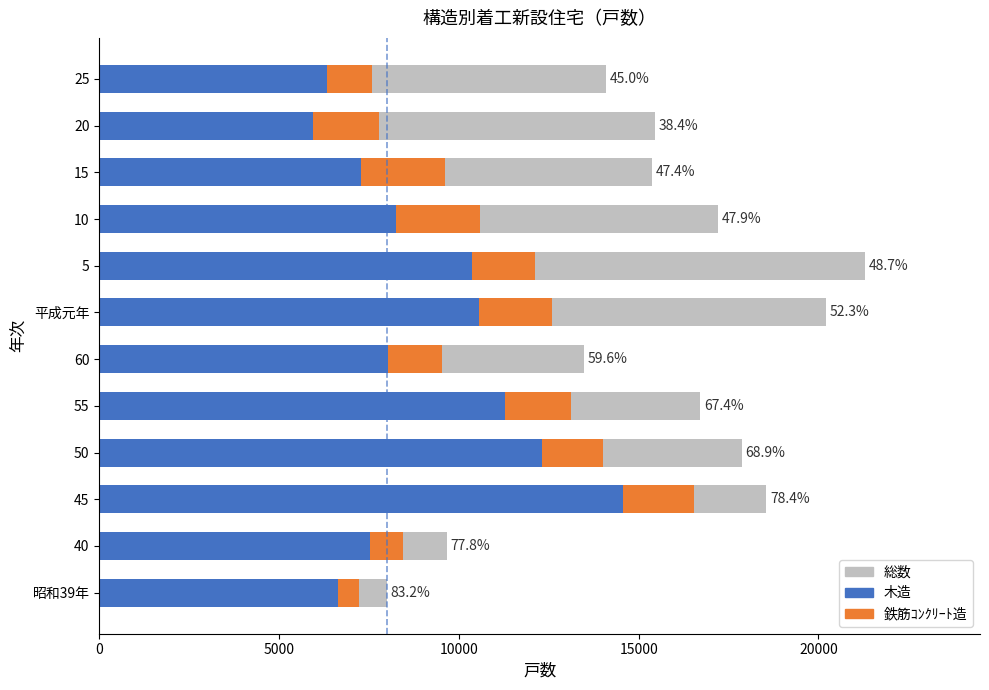

What is the difference between the maximum and second lowest values in the 鉄筋ｺﾝｸﾘｰﾄ造 series?

1429